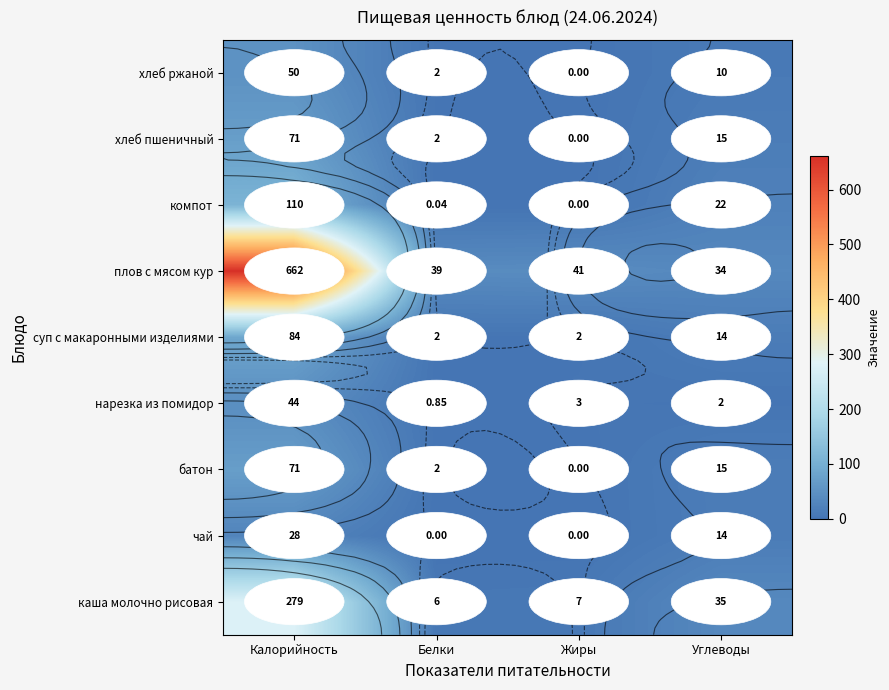

Rank the categories by компот value from highest to lowest.

Калорийность, Углеводы, Белки, Жиры